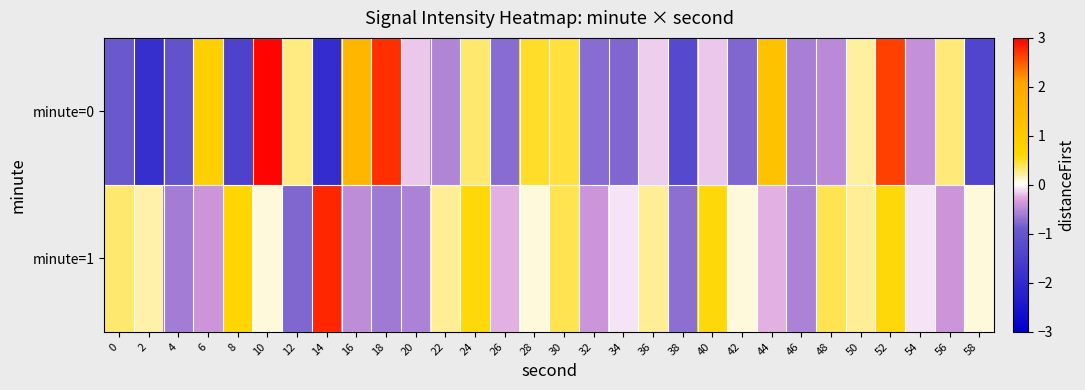

What is the smallest value displayed?

-2.0